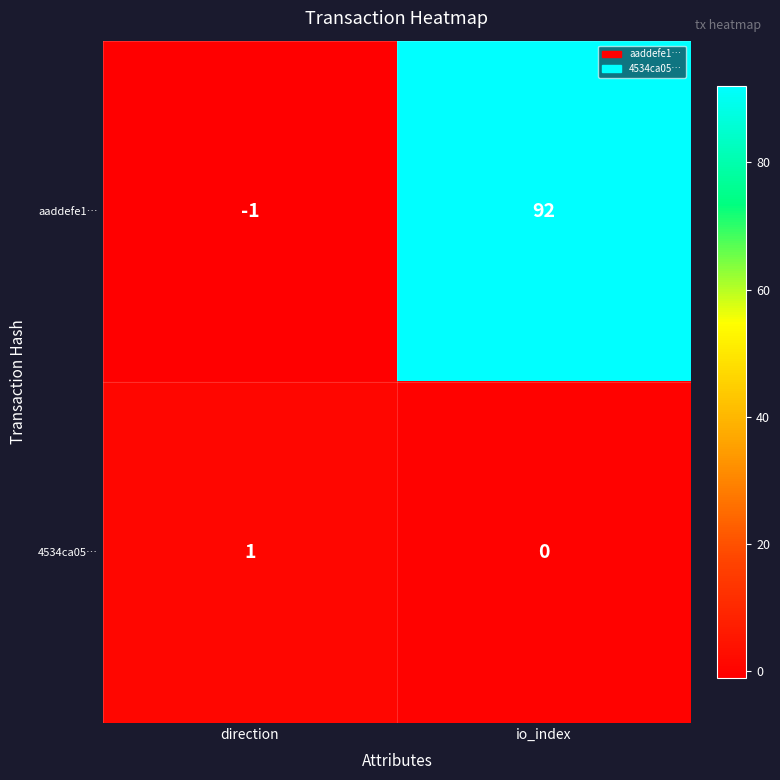

What is the sum of all aaddefe1… values?

91